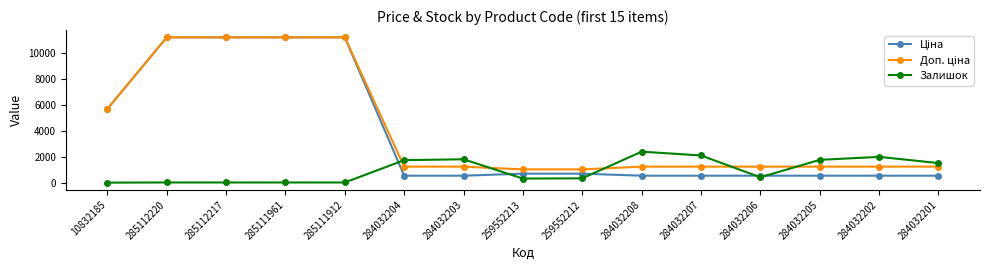

What is the greatest value displayed?

11188.2